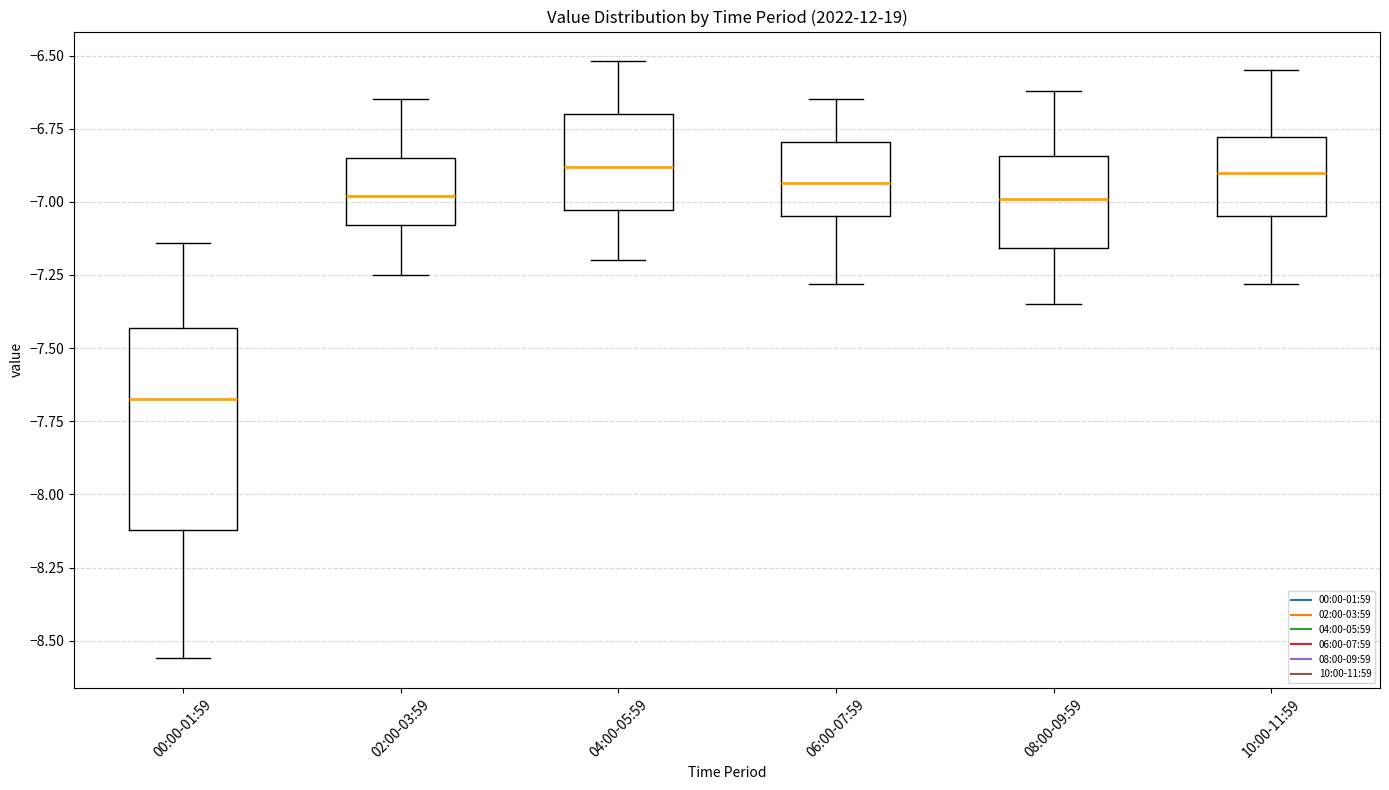

Where does the median line of the box for 00:00-01:59 sit on the y-axis? The values are not printed on the chart, so give them approximately, as read against the axis.

-7.65